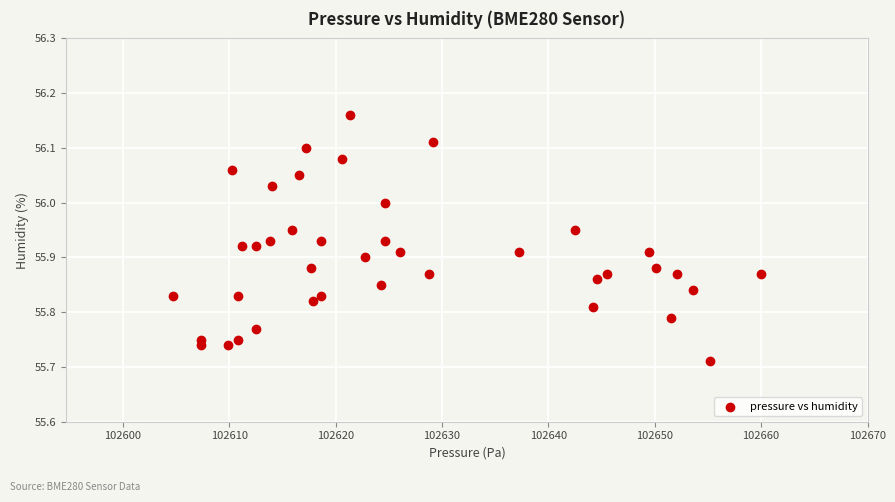

What is the range of X values (max minus min)?

55.3